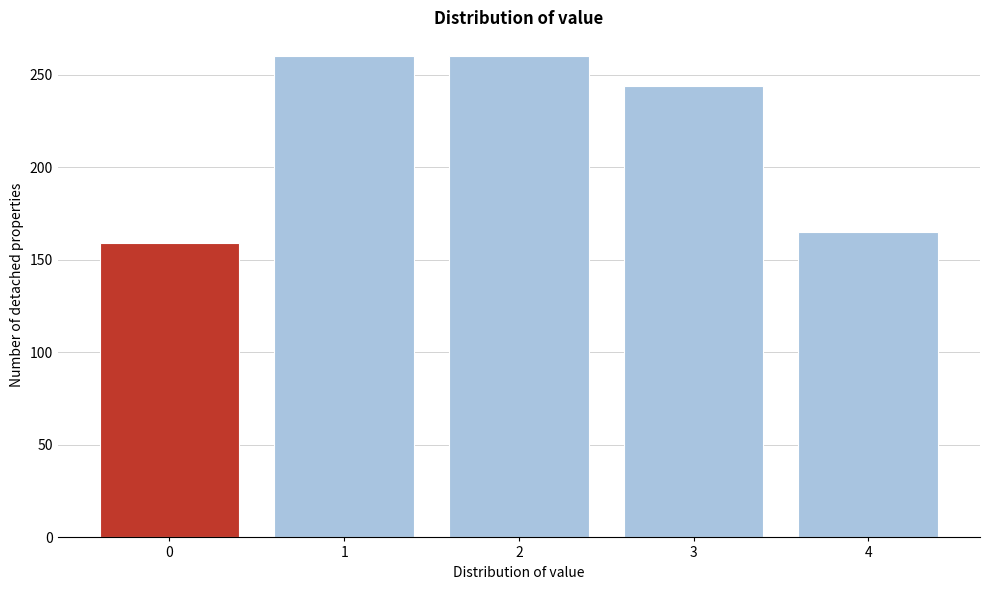

Reading left to right, transcribe all the data shown in this chart.

159	260	260	244	165